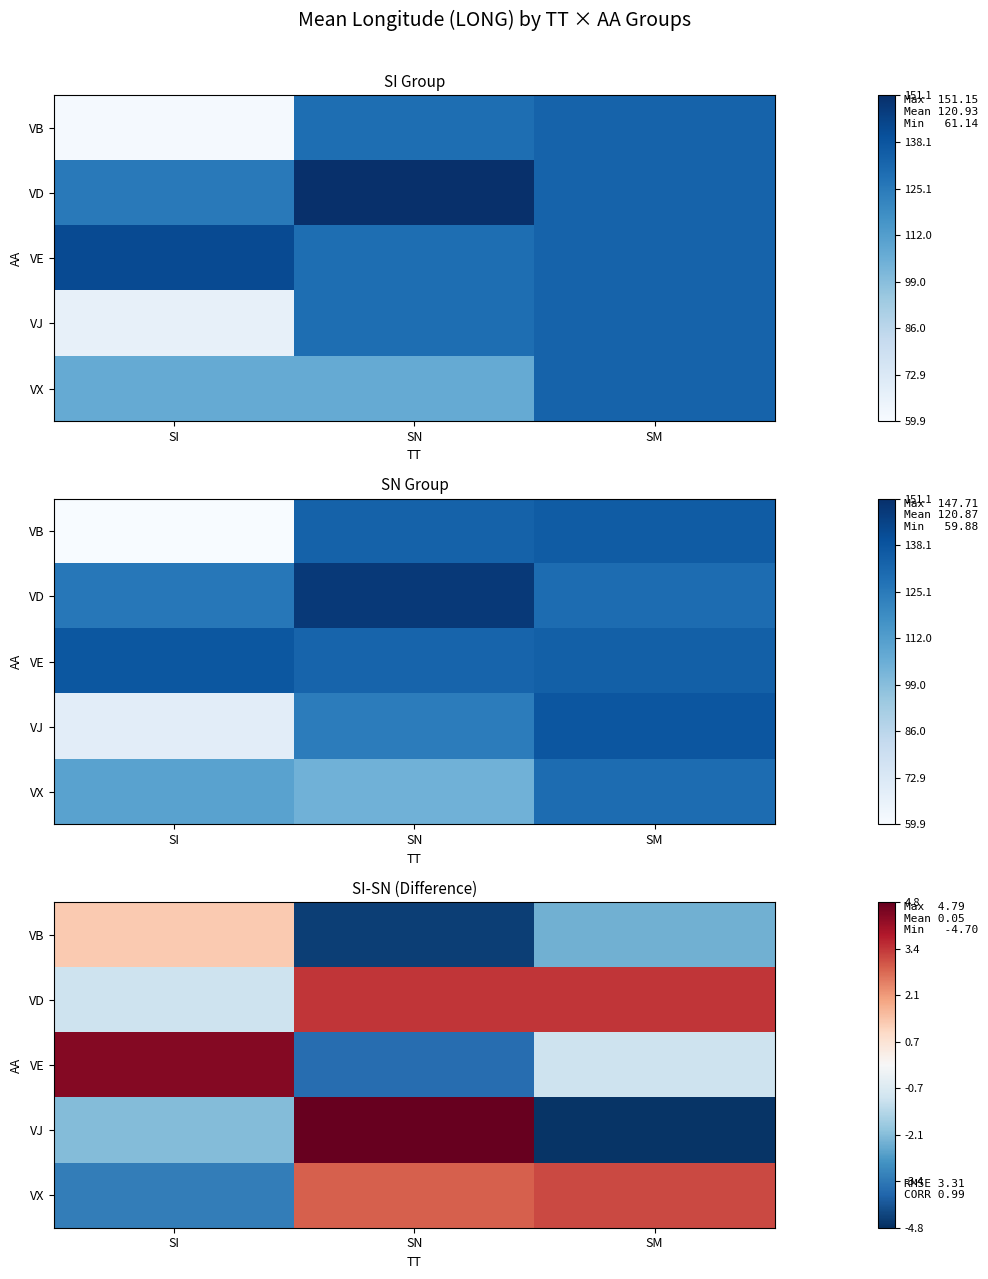

At which label does VX first exceed 2?

SN